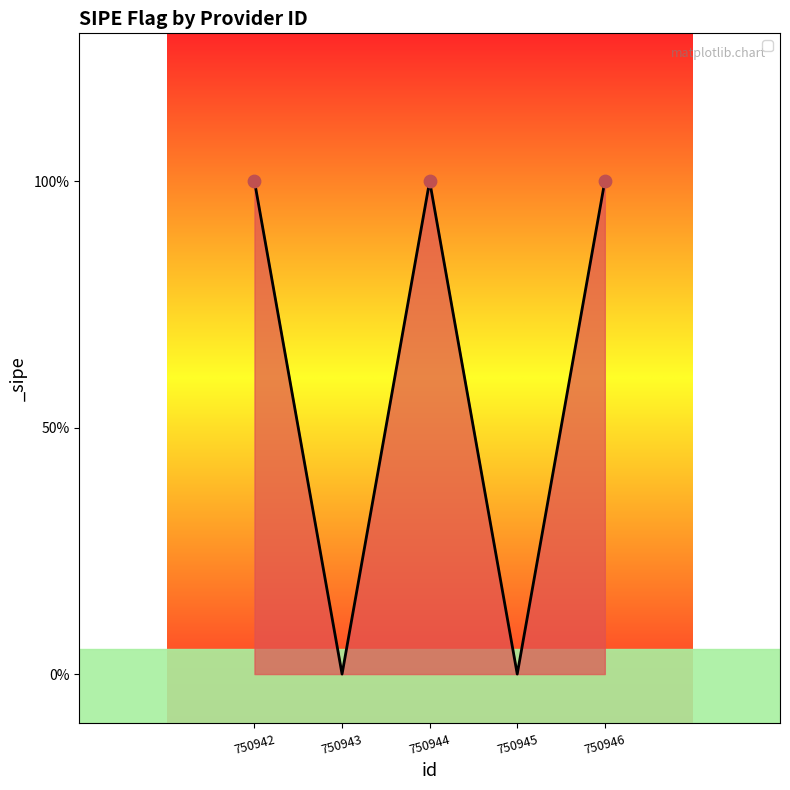

Between 750946 and 750944, which is larger?

750946